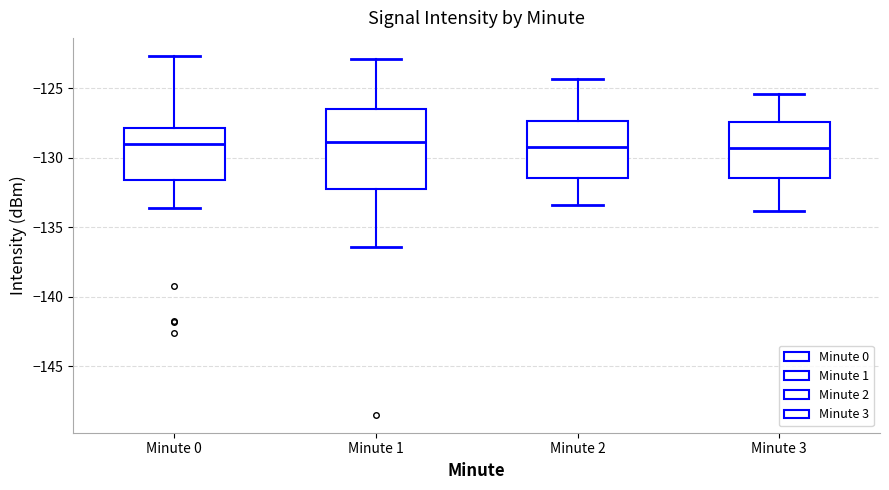

Which box is the tallest, from its lower edge to its upper edge?

Minute 1